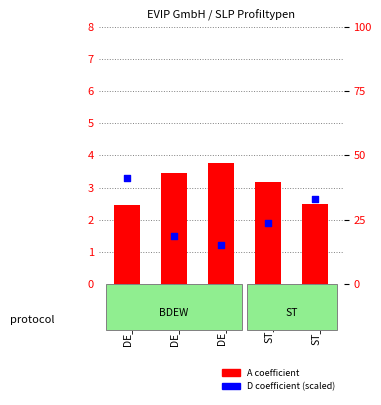

Which series has the largest Y range (max minus min)?

D coefficient (scaled)